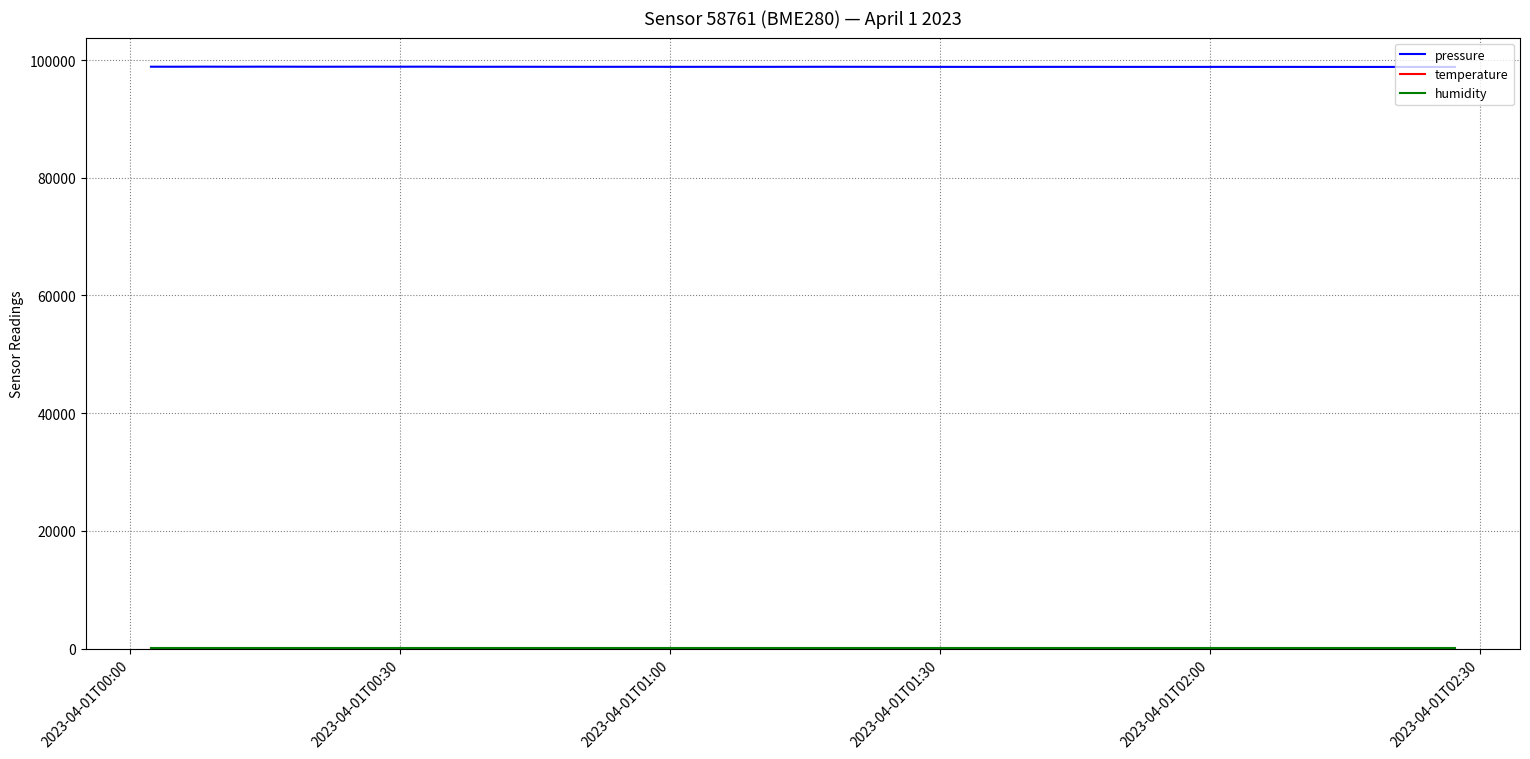

At how many categories does at least one series exceed 28275?

40